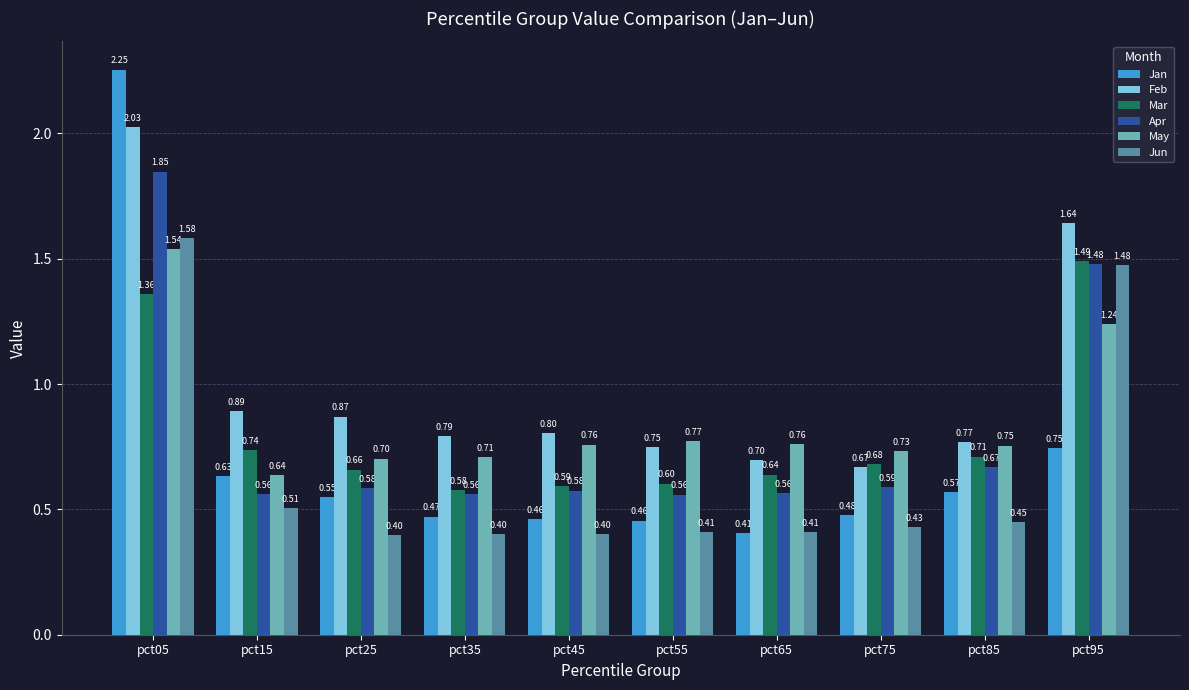

Rank the categories by Mar value from lowest to highest.

pct35, pct45, pct55, pct65, pct25, pct75, pct85, pct15, pct05, pct95